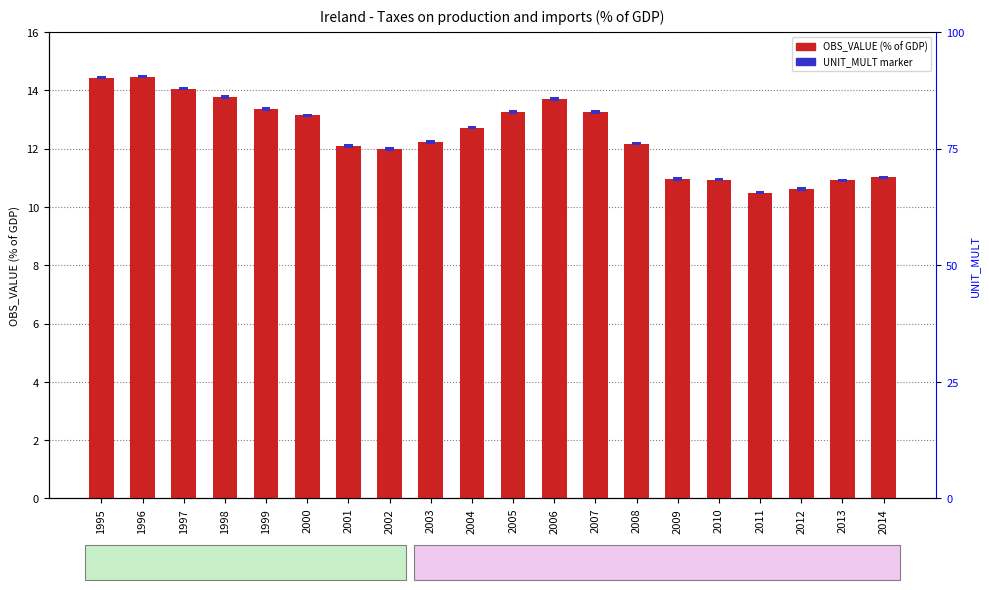

At which category is the sum across all series the highest?

1996